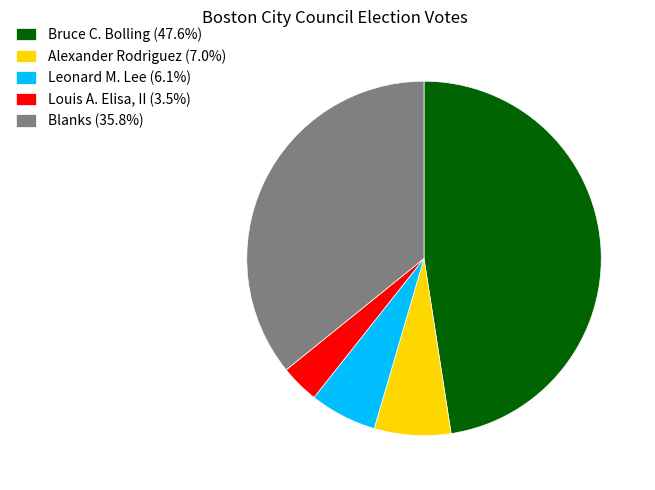

Is it true that Leonard M. Lee is 14% of the pie?

False